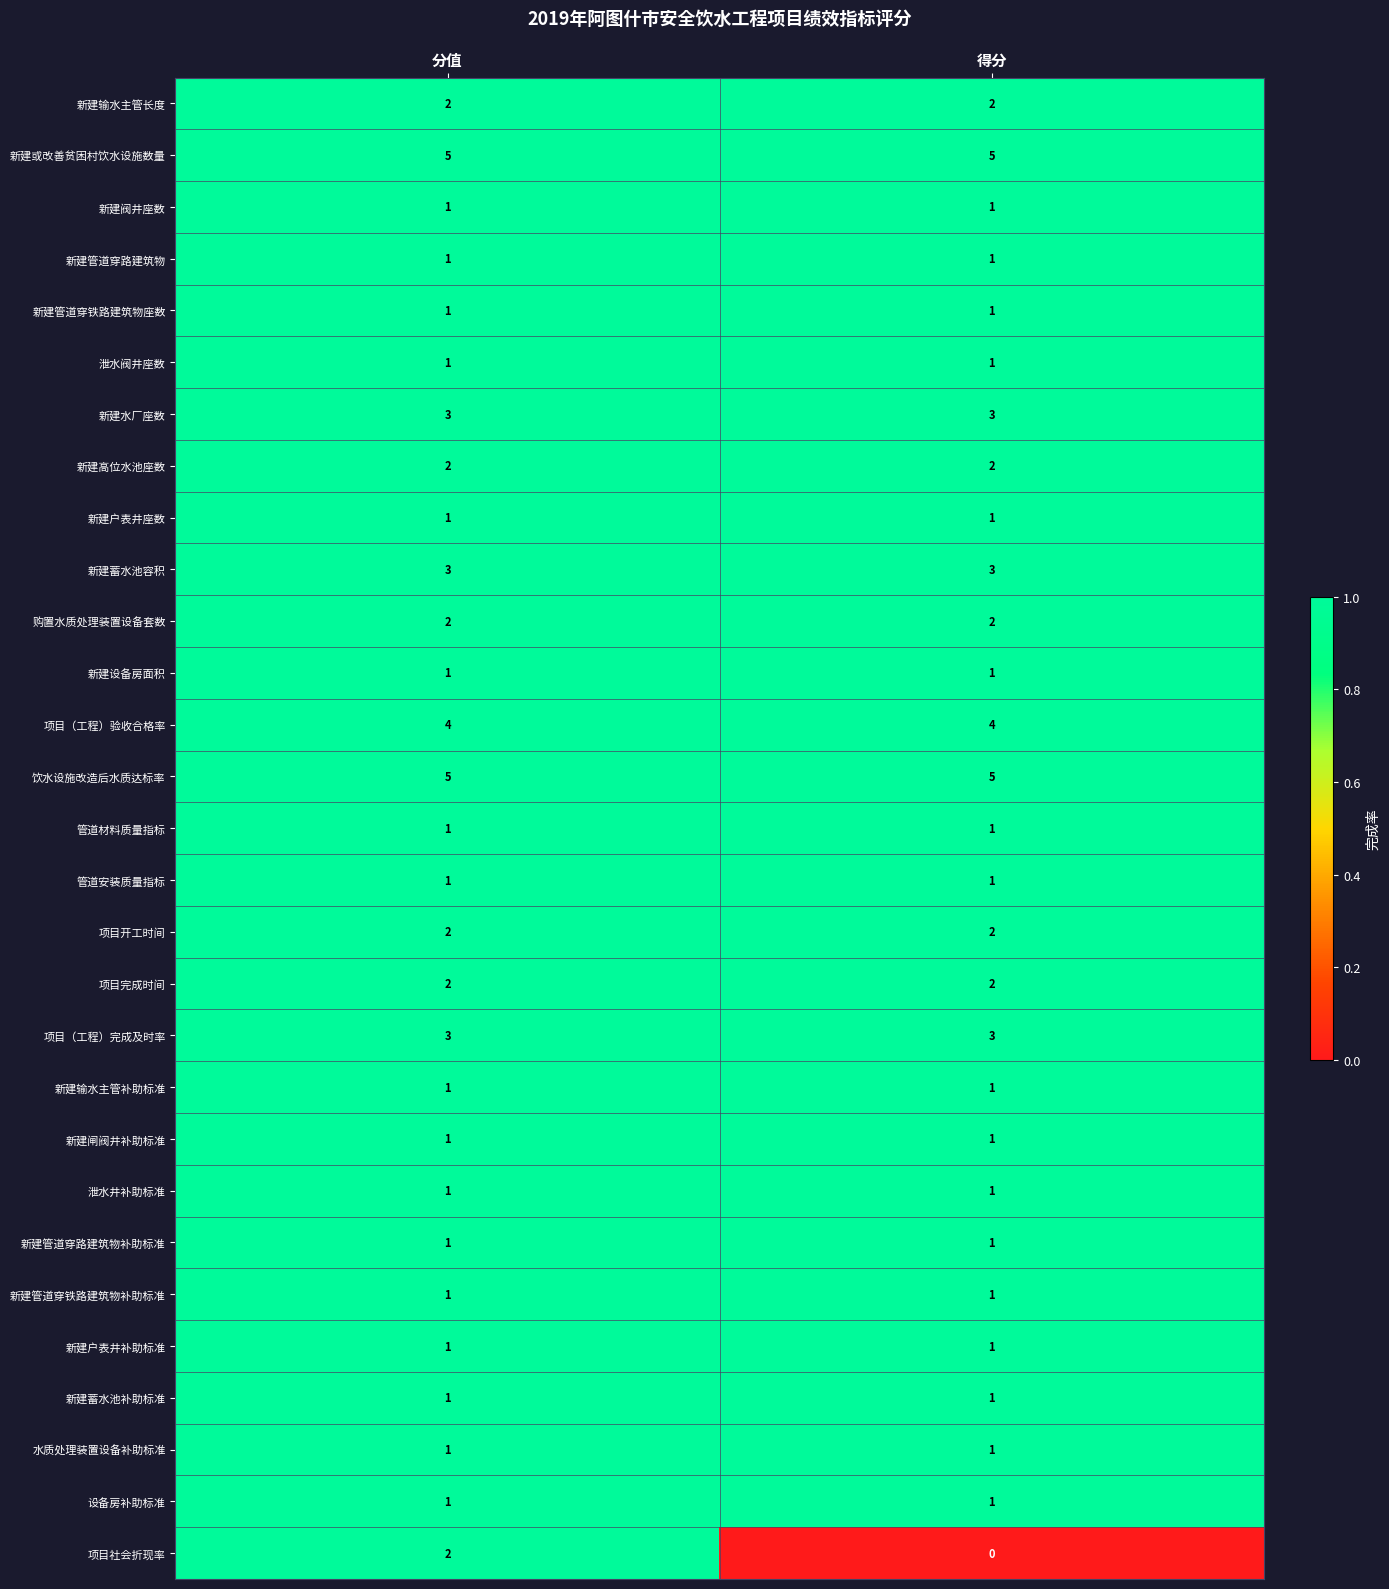

At which category is the sum across all series the highest?

分值